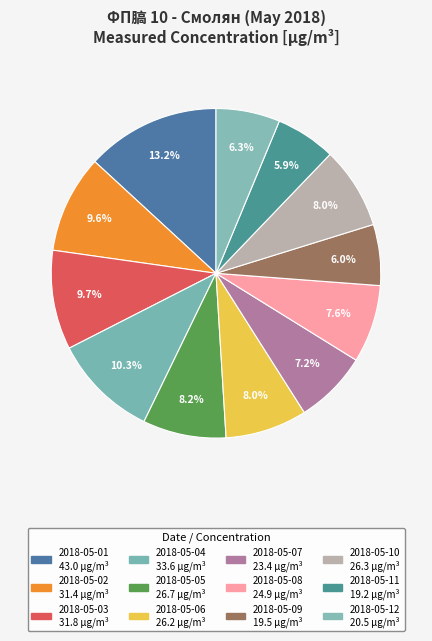

Is it true that 2018-05-12 is 6% of the pie?

True